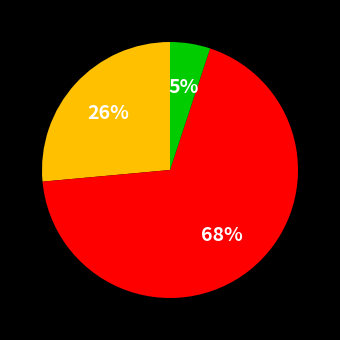

To the nearest percent, what is the average slice percentage?

33%